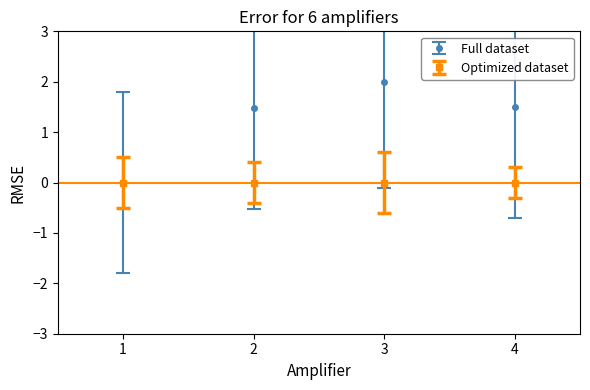

What is the maximum value shown in the chart?

2.0